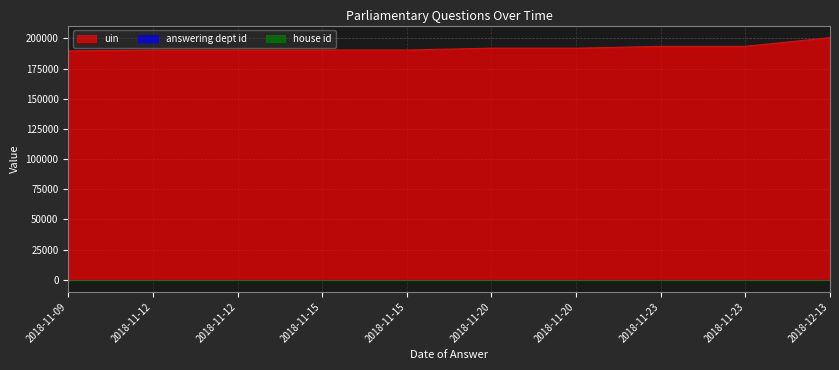

What is the label of the 5th point from the right?

2018-11-20